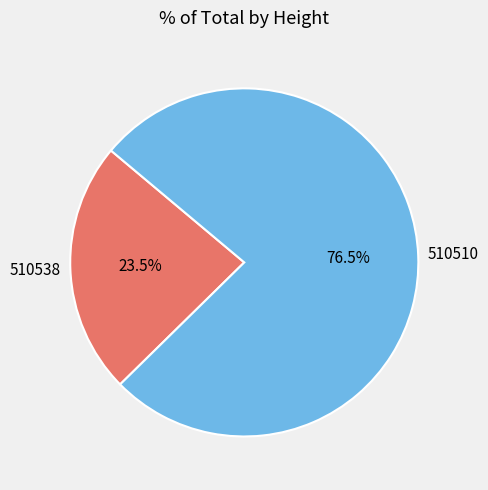

Rank the categories by value from highest to lowest.

510510, 510538